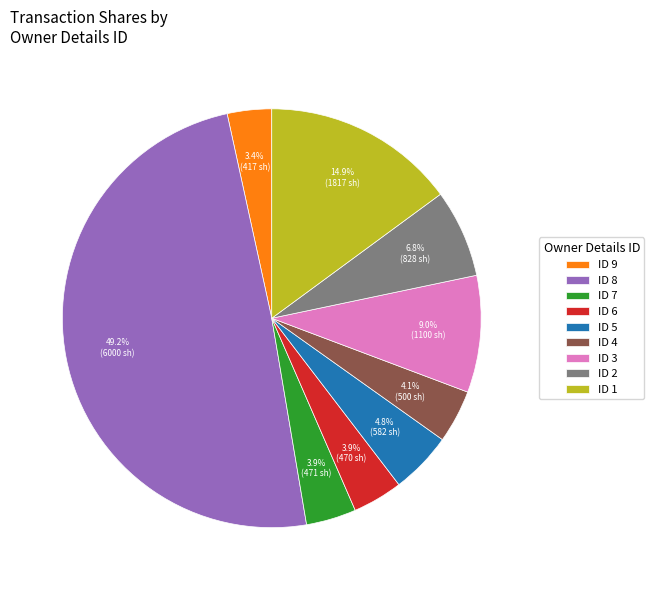

What is the largest slice in the pie chart?

ID 8